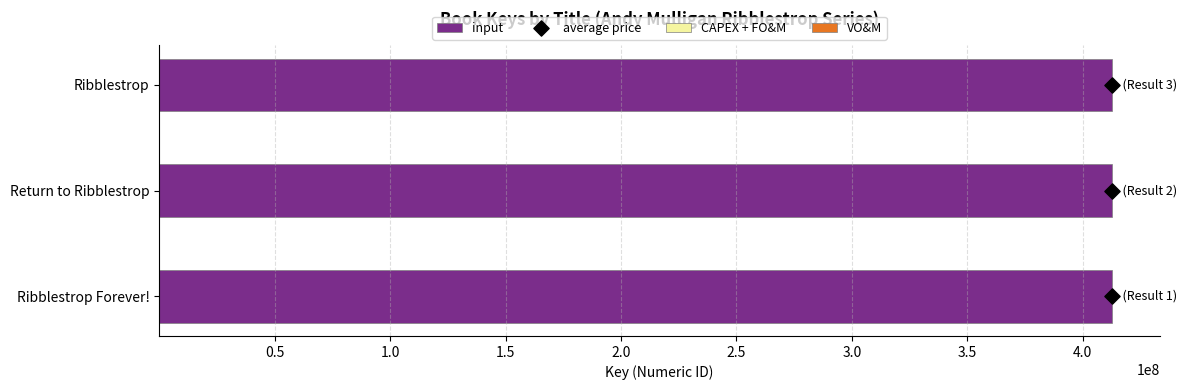

What are all the series names shown in the legend?

CAPEX + FO&M, VO&M, input, average price